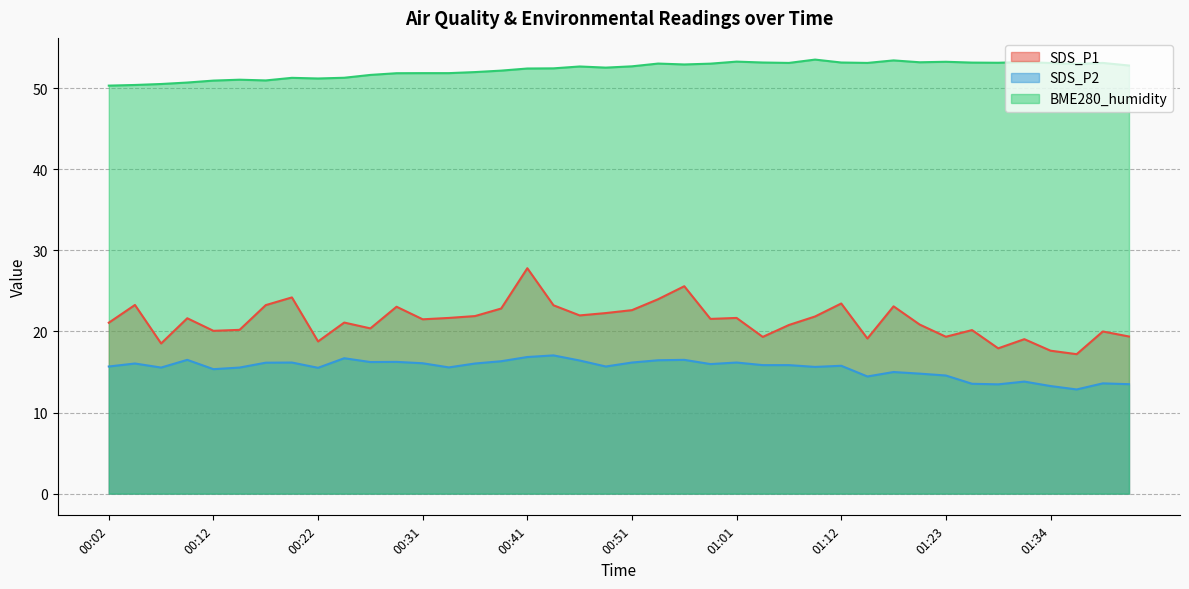

What is the difference between the second highest and minimum values in the SDS_P1 series?

8.4